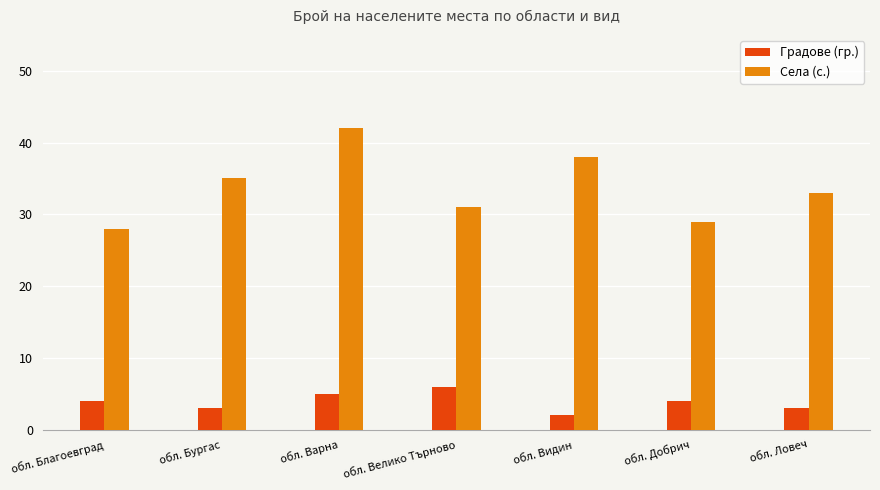

Count the Градове (гр.) values in the range 3 to 5.

5